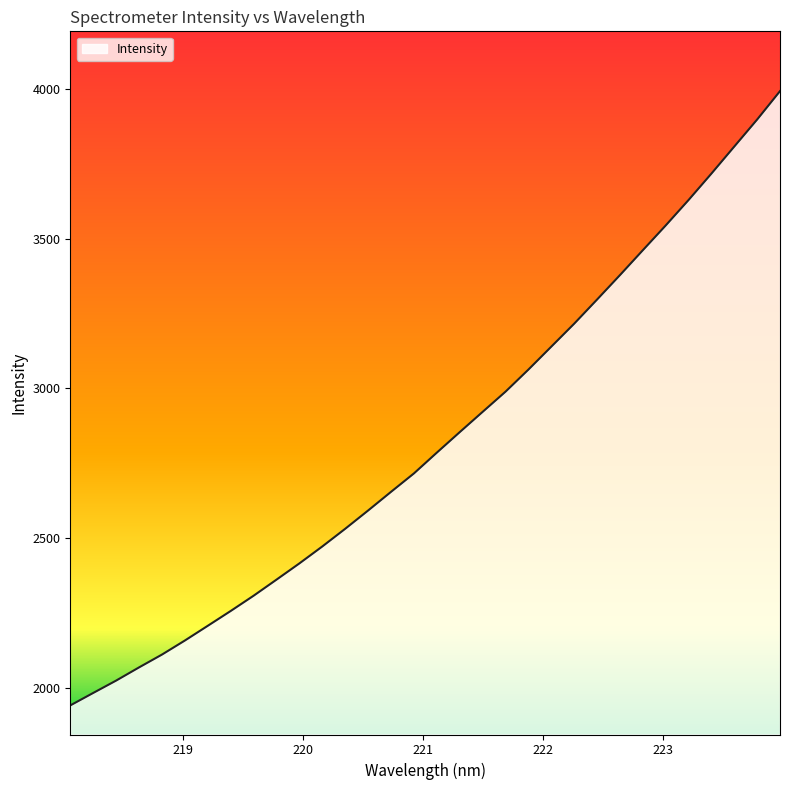

What is the maximum value shown in the chart?

3992.2